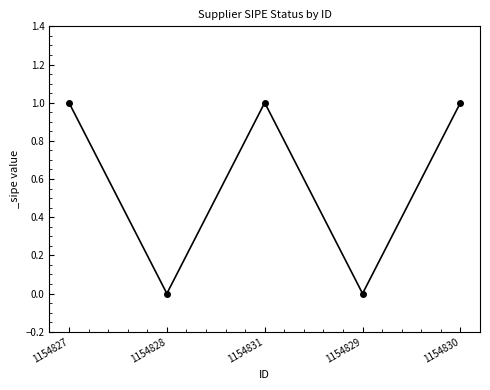

Is it true that the value at 1154830 is 1?

True